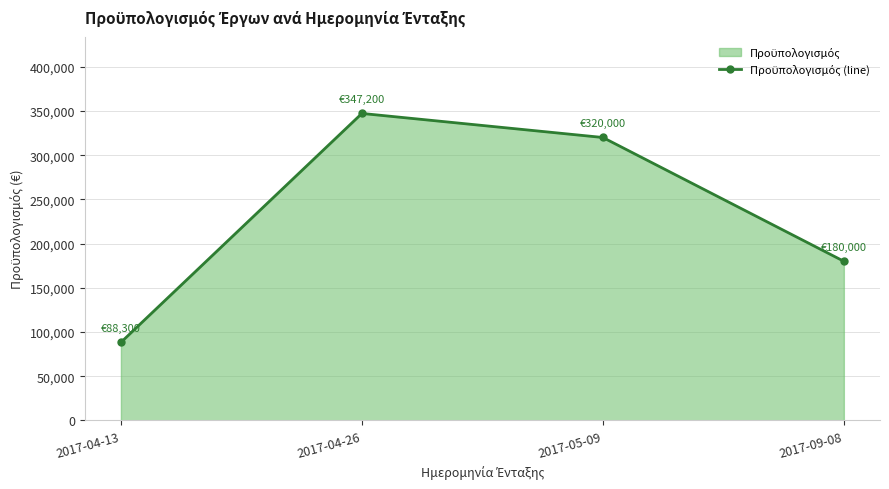

How many lines are shown in the chart?

1